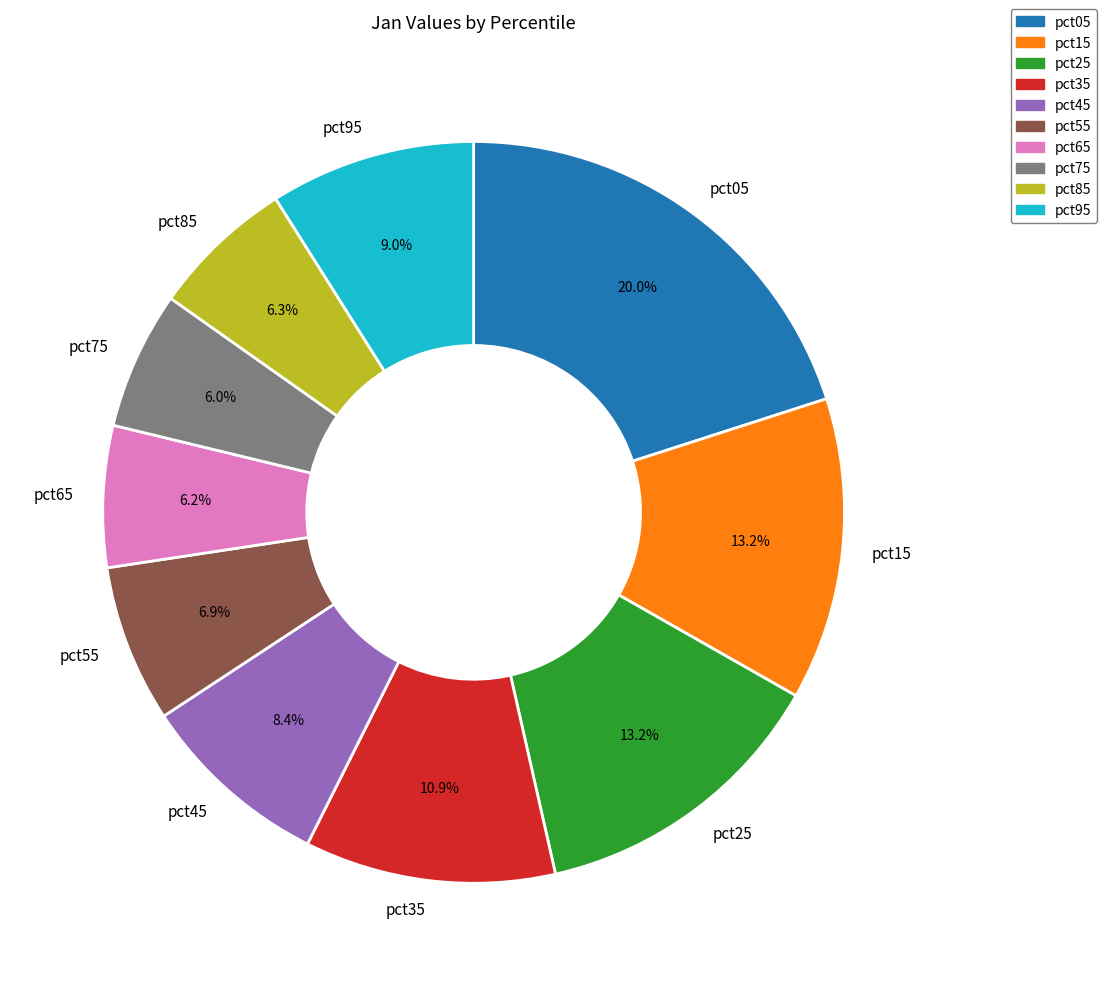

Which category has the biggest portion of the pie?

pct05